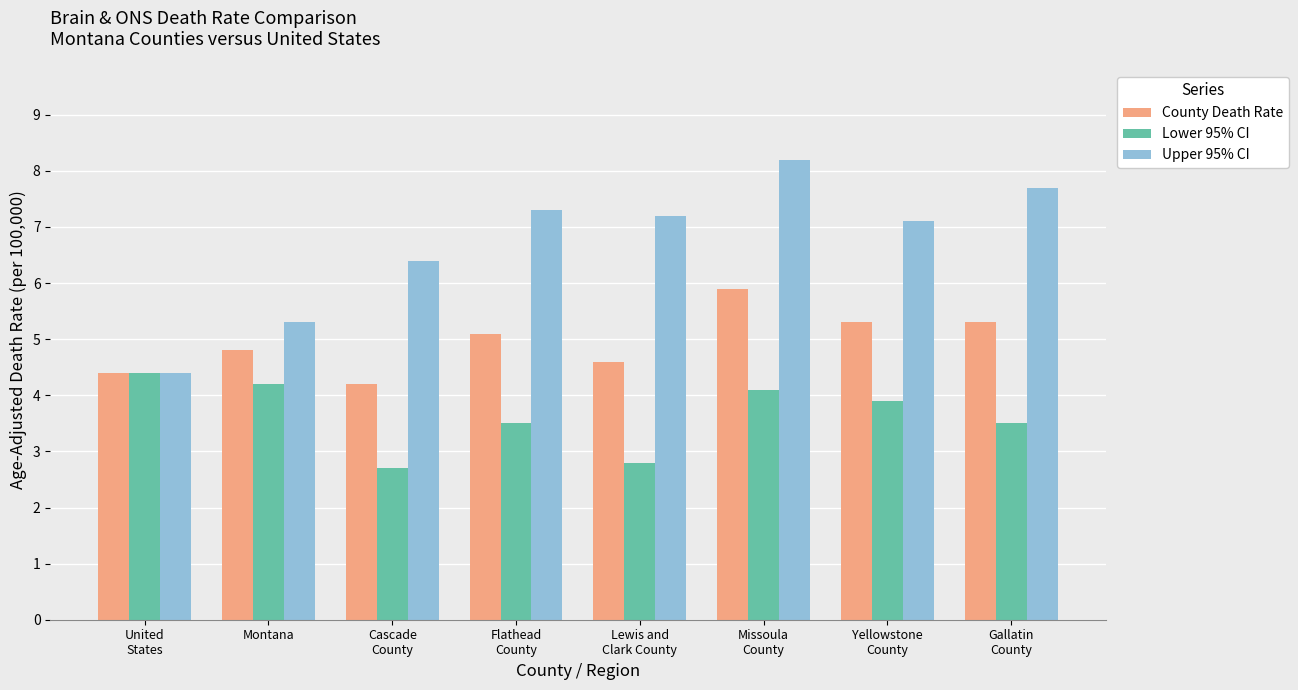

At how many categories does at least one series exceed 5?

7